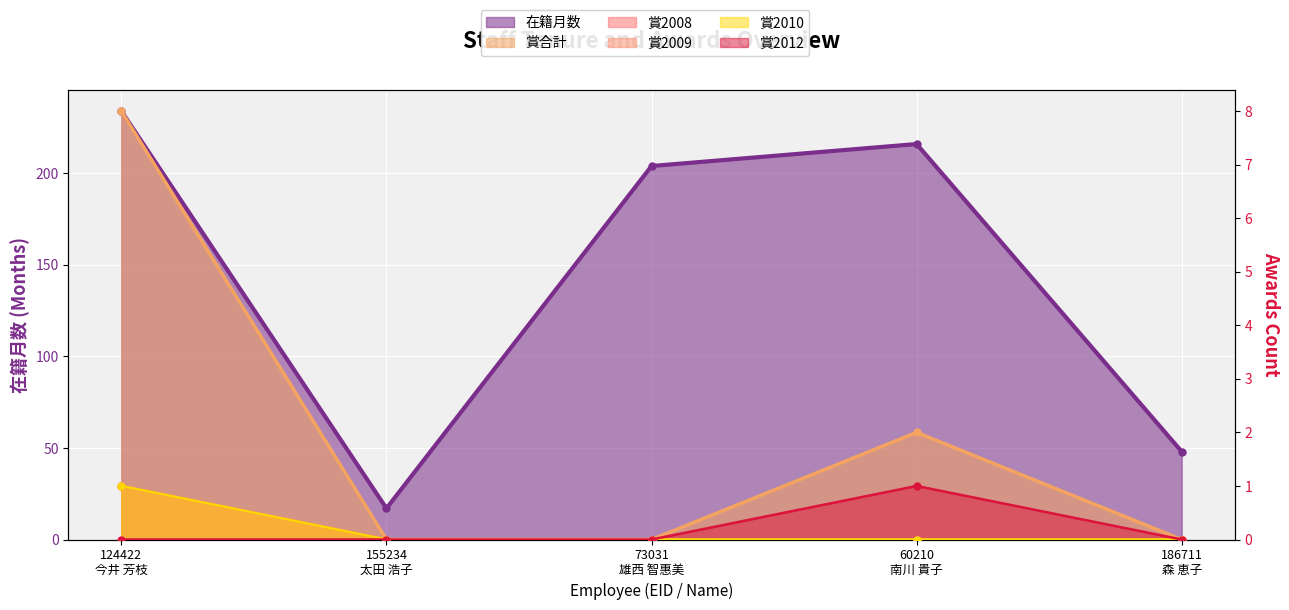

At how many categories does at least one series exceed 148?

3